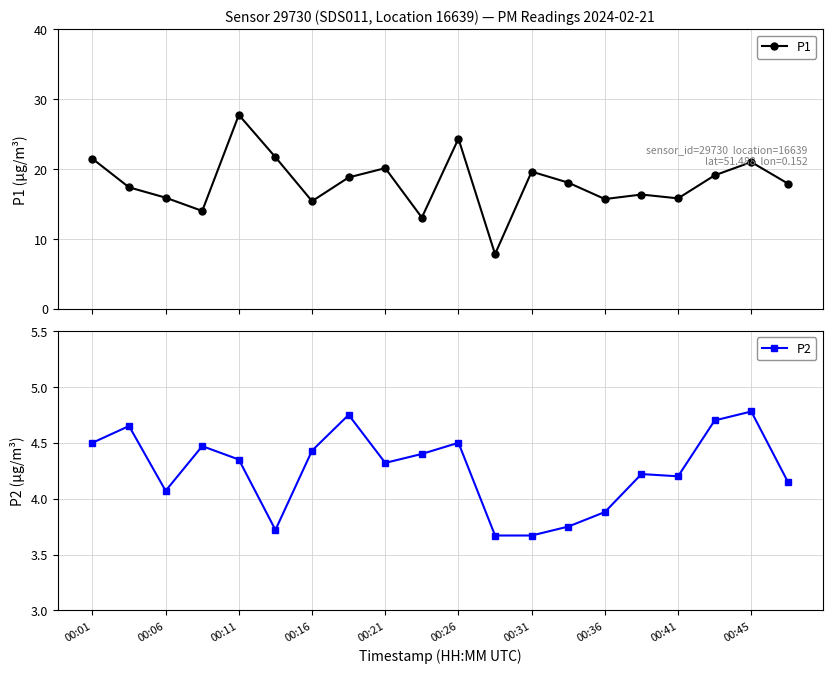

True or false: P1 has more than 1 points higher than both neighbors.

True